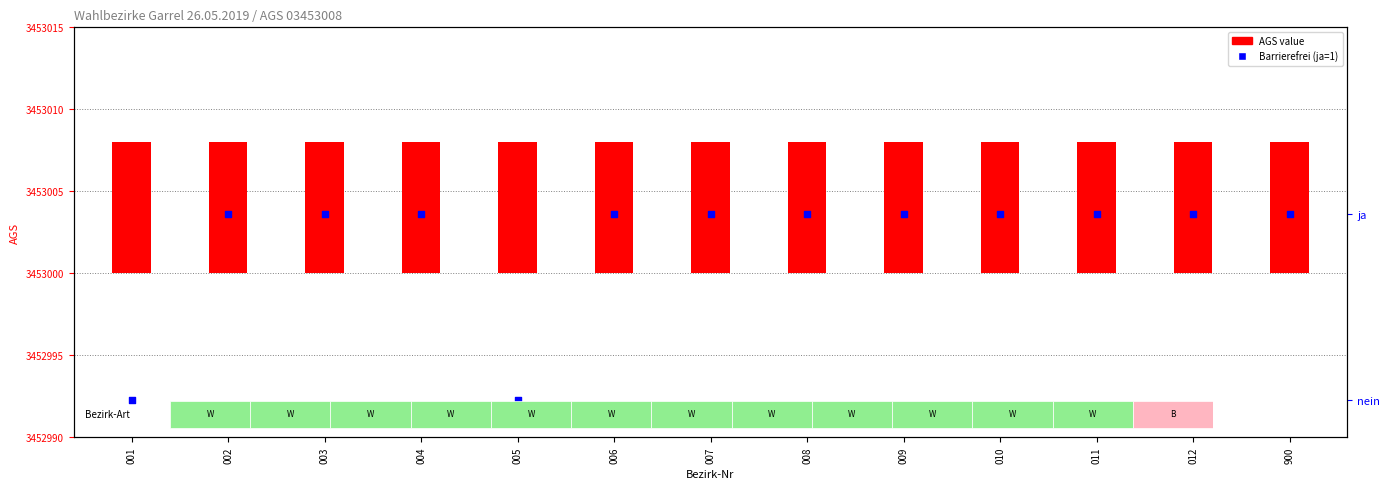

At which category is the sum across all series the highest?

002